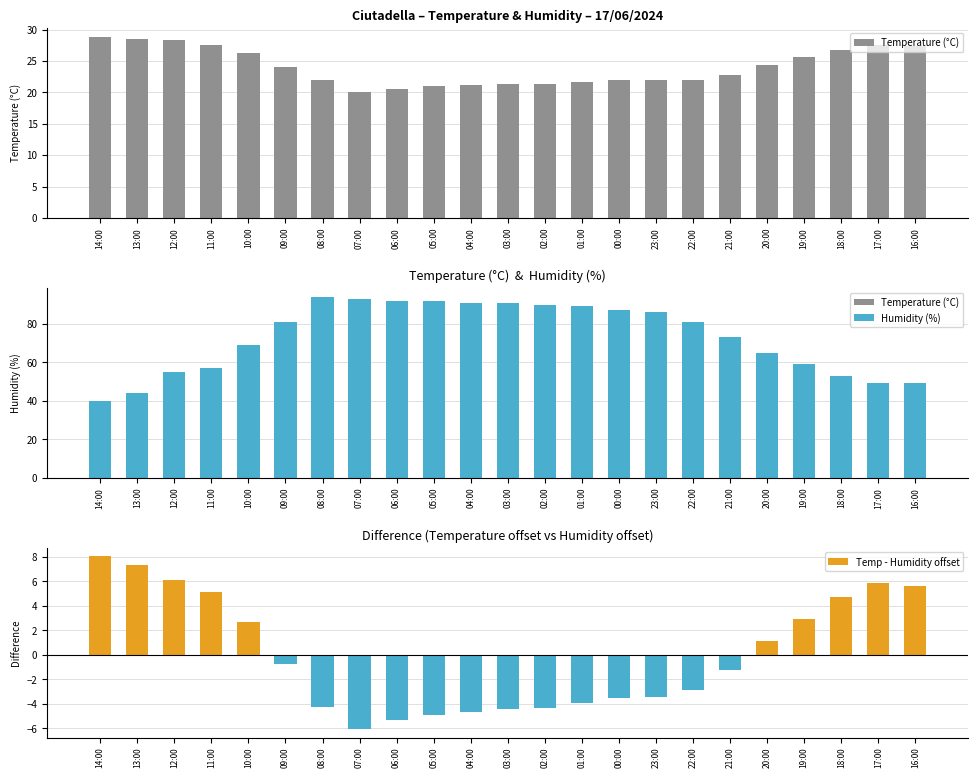

What is the approximate value of Temp - Humidity offset at 19:00?

3.0